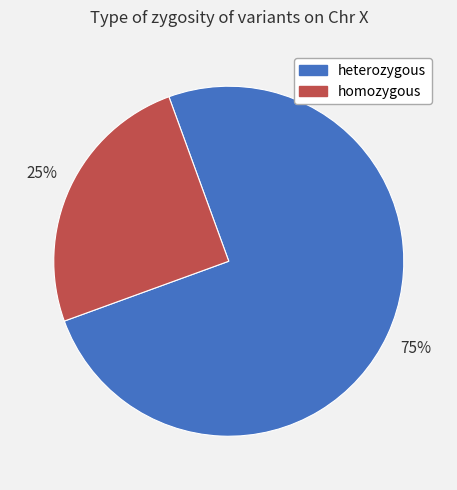

How many slices are in this pie chart?

2